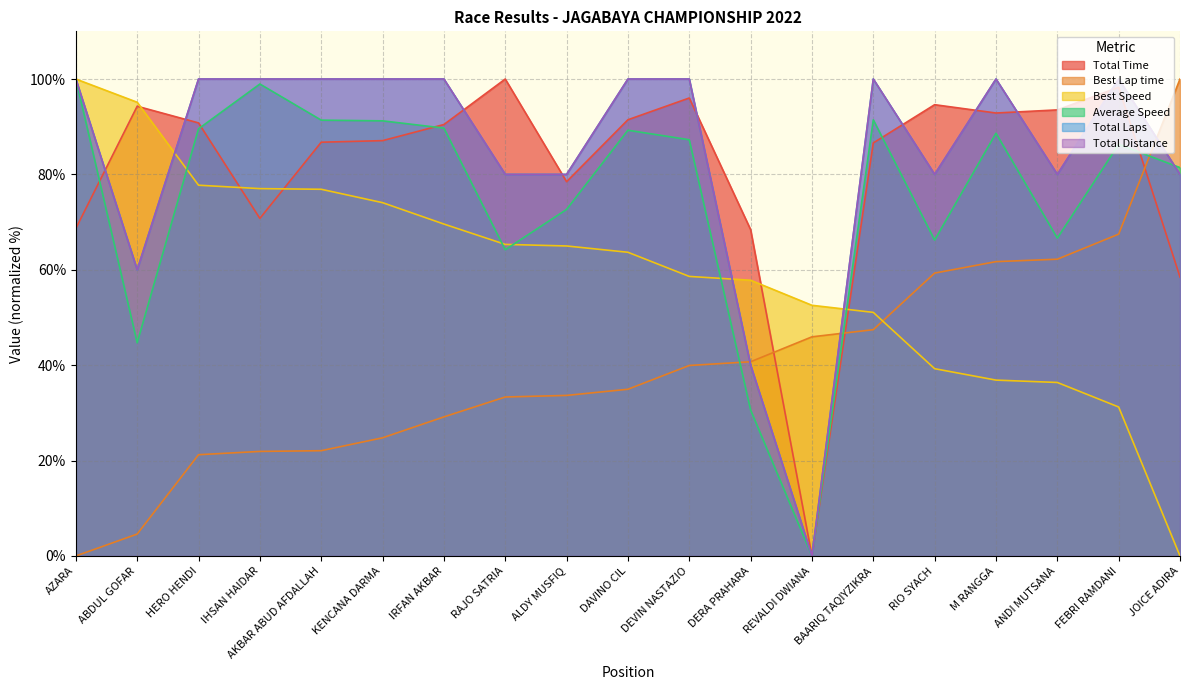

At which category does Average Speed reach its first local peak?

IHSAN HAIDAR